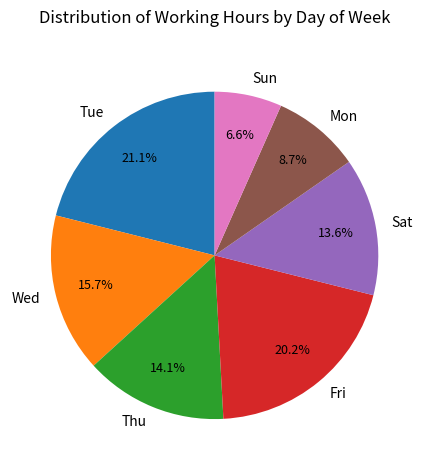

Between Sat and Thu, which is larger?

Thu